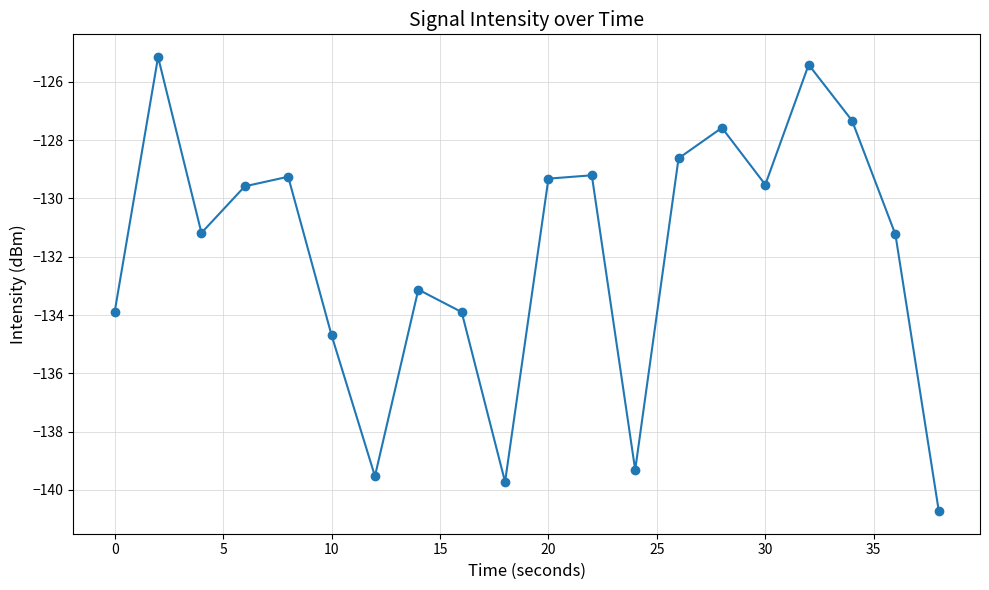

What is the average value?

-131.9